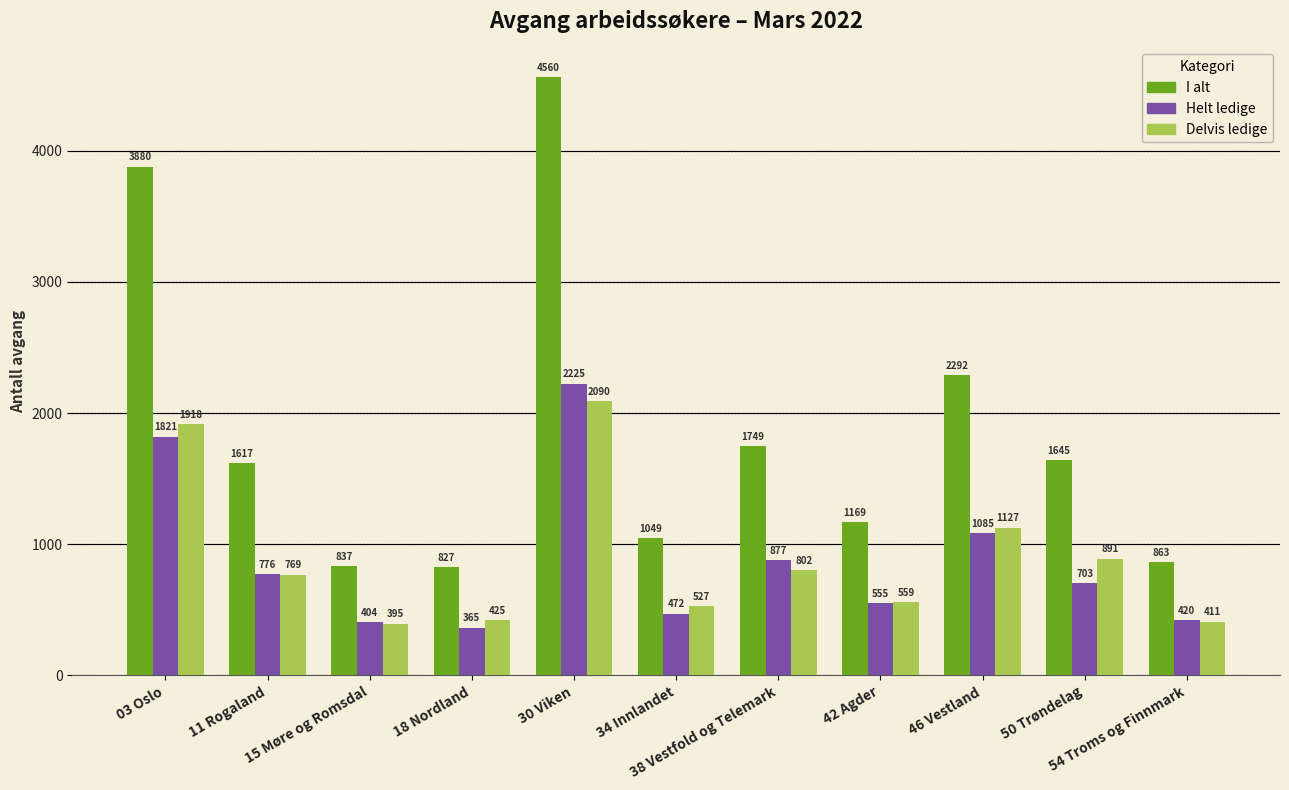

What is the sum of all Helt ledige values?

9703